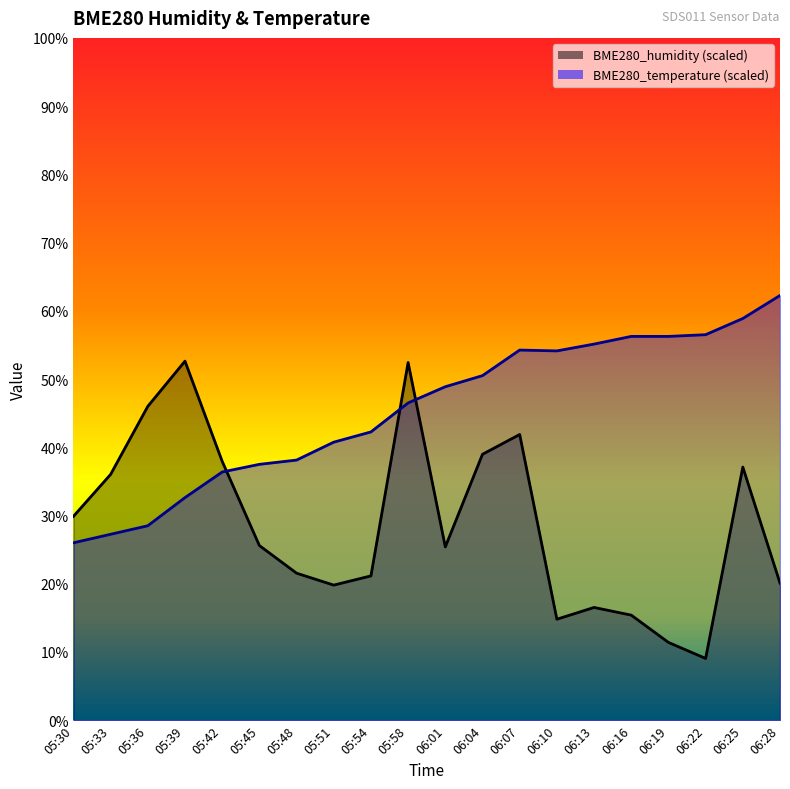

At which category does BME280_humidity reach its first local peak?

05:39